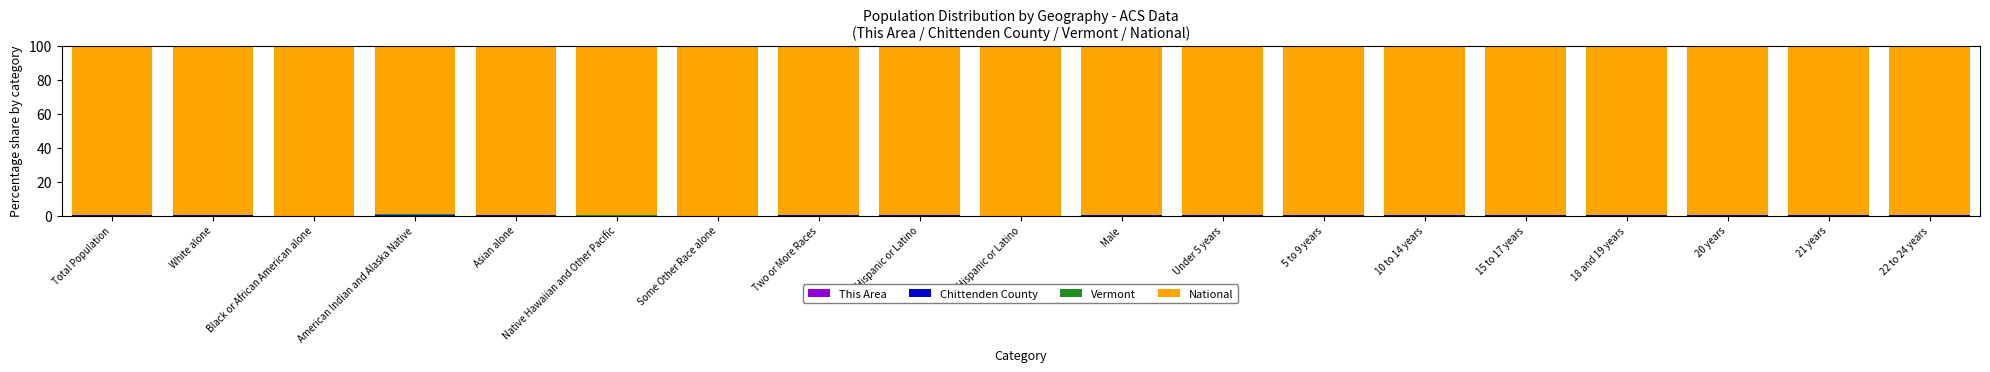

Are the bars grouped side by side (vs. stacked)?

No